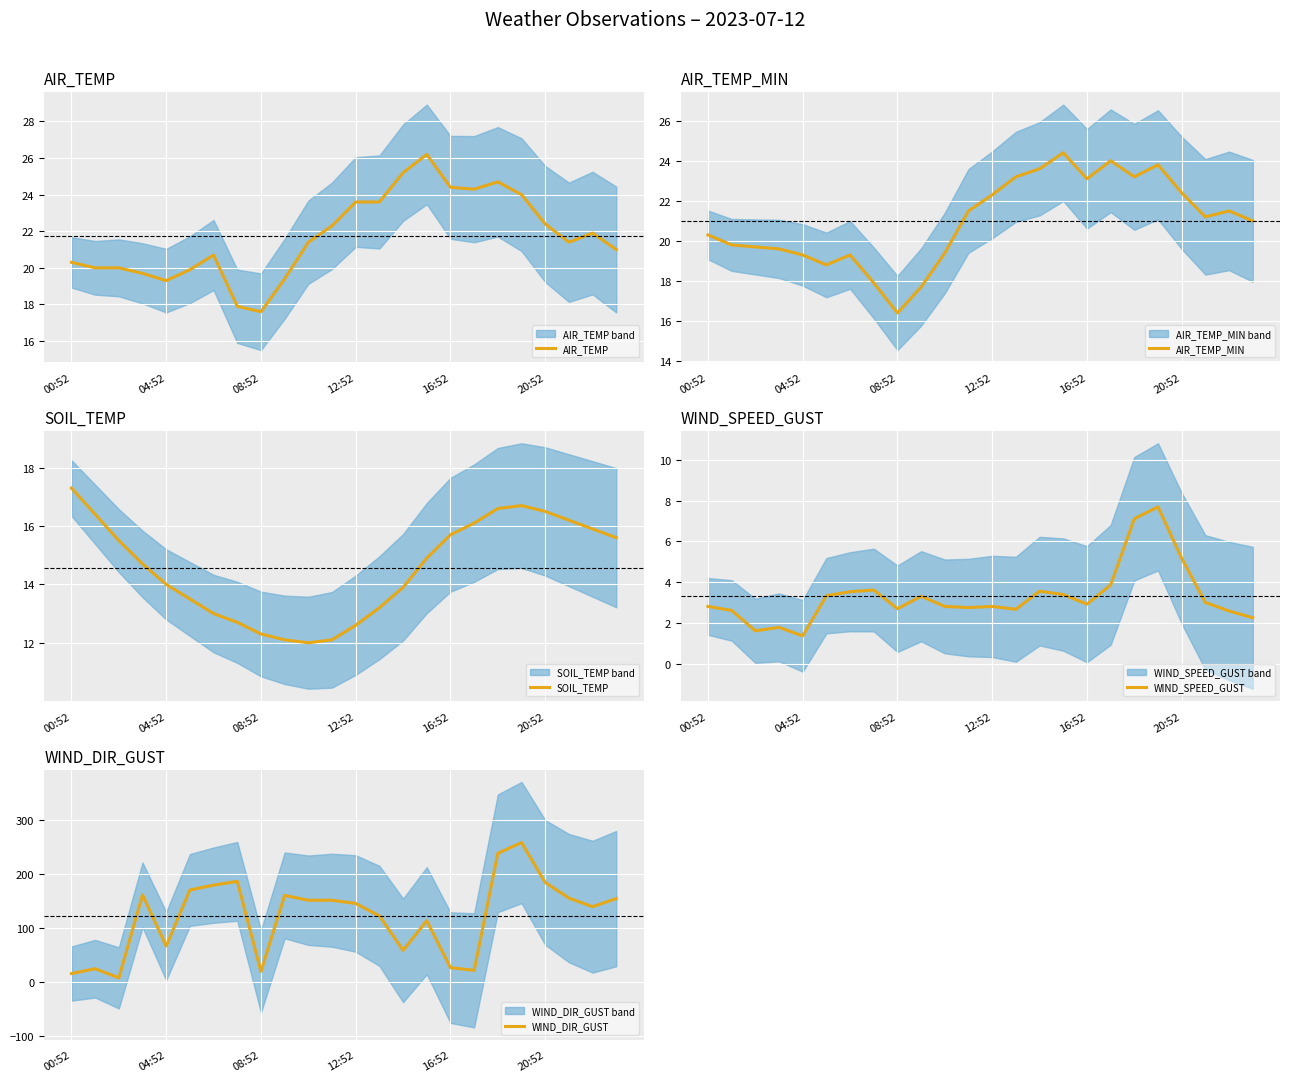

What is the label of the 11th point from the left?

10